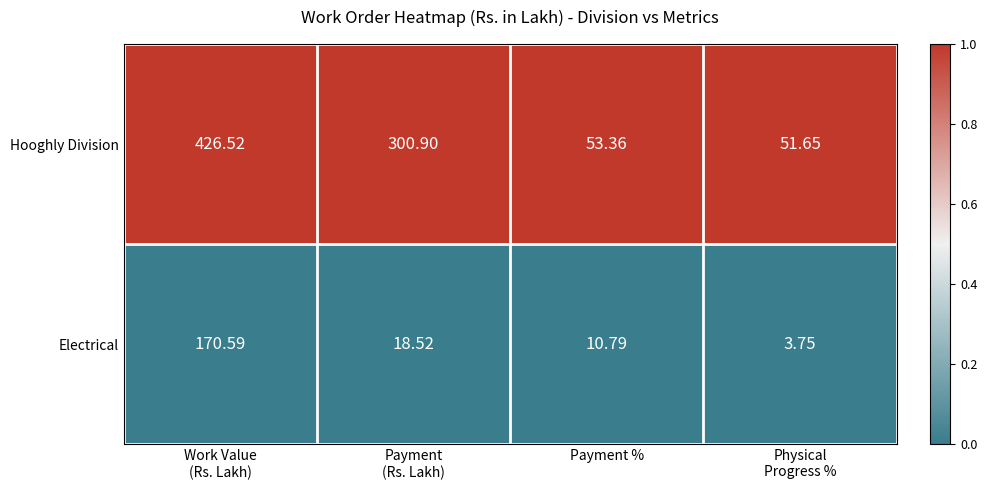

What is the spread (max minus min) of values at Payment %?

42.6